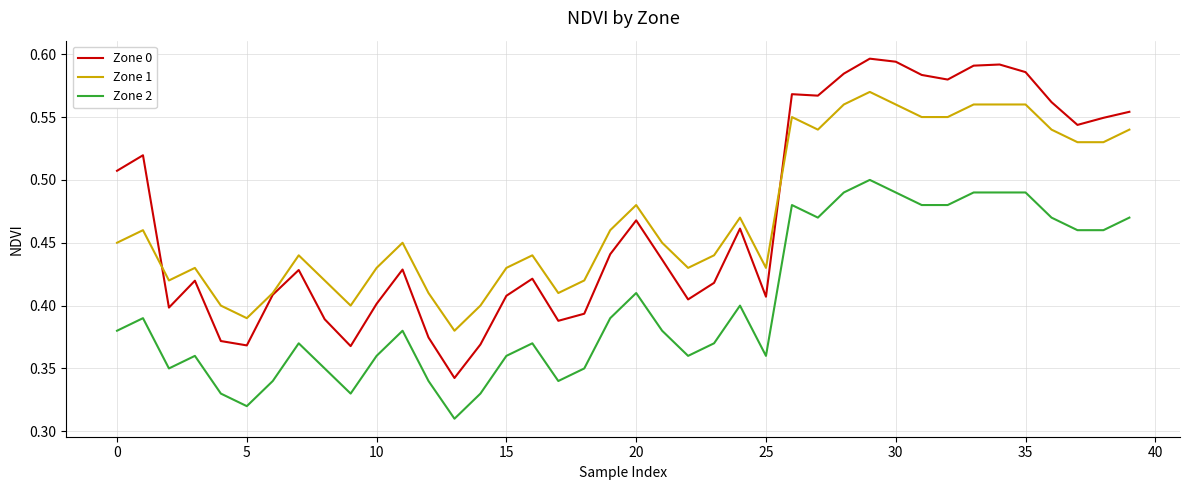

True or false: Zone 2 and Zone 1 intersect in this chart.

False